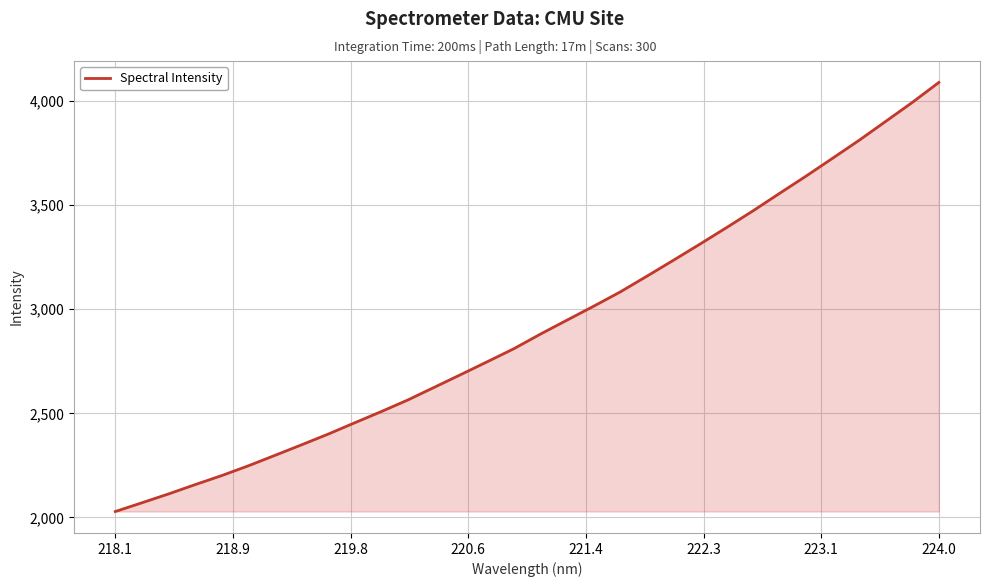

What is the sum of all values?

93471.1